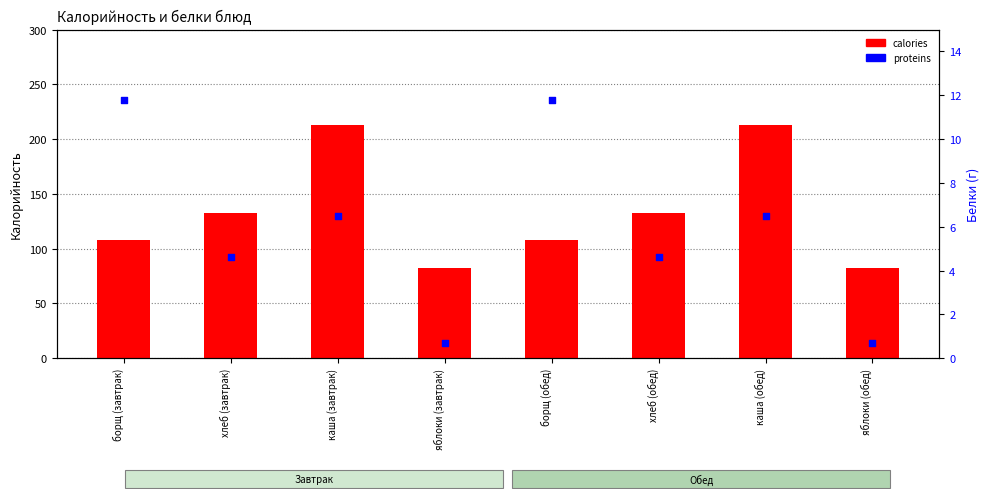

Which series has the largest Y range (max minus min)?

calories